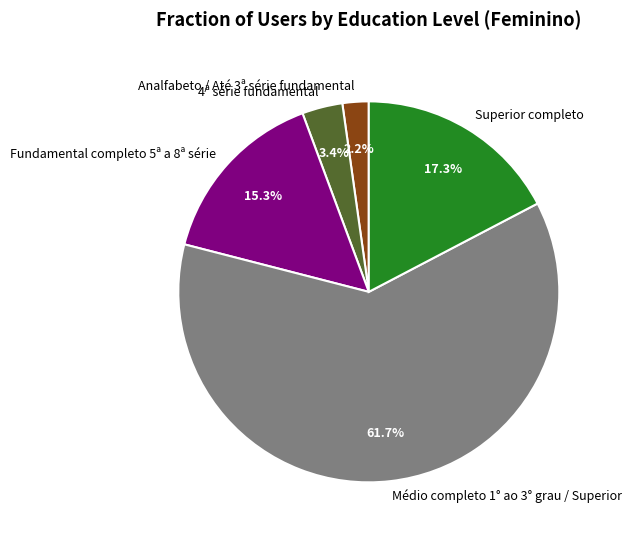

Rank the categories by value from lowest to highest.

Analfabeto / Até 3ª série fundamental, 4ª série fundamental, Fundamental completo 5ª a 8ª série, Superior completo, Médio completo 1° ao 3° grau / Superior